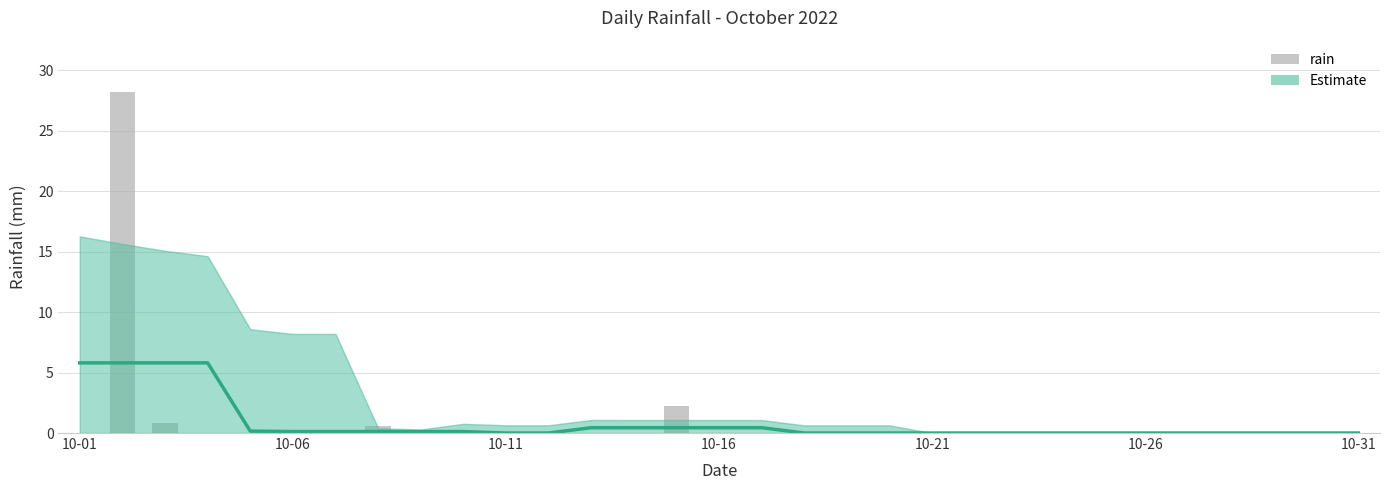

List the series in order of their peak value, lowest first.

Estimate, rain